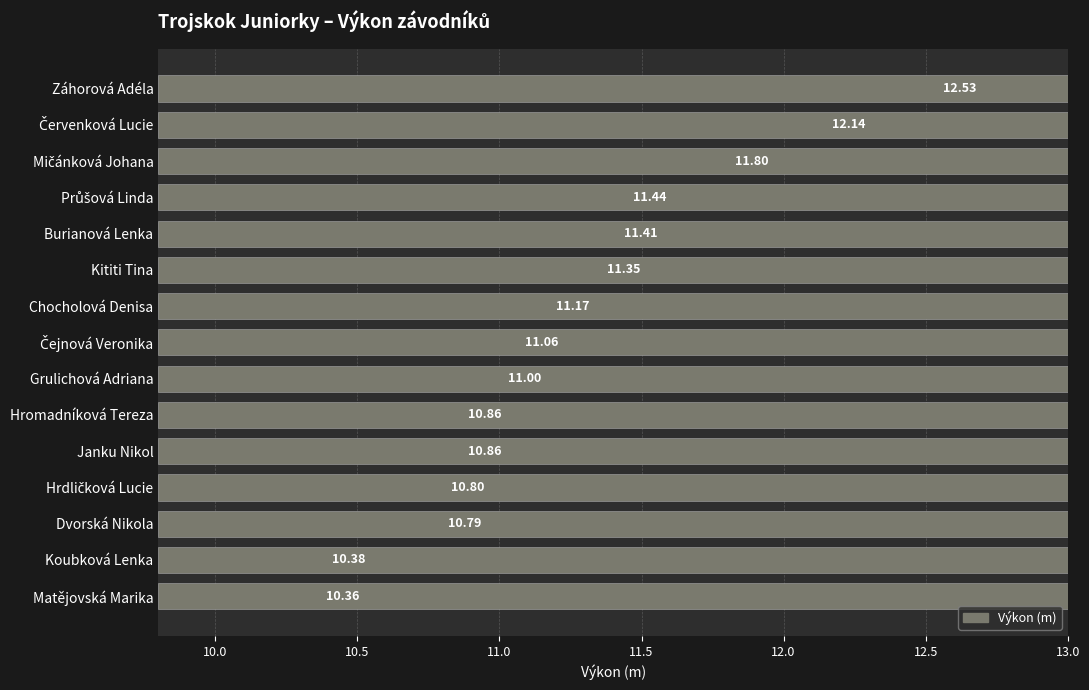

What is the change in value from Kititi Tina to Grulichová Adriana?

-0.3